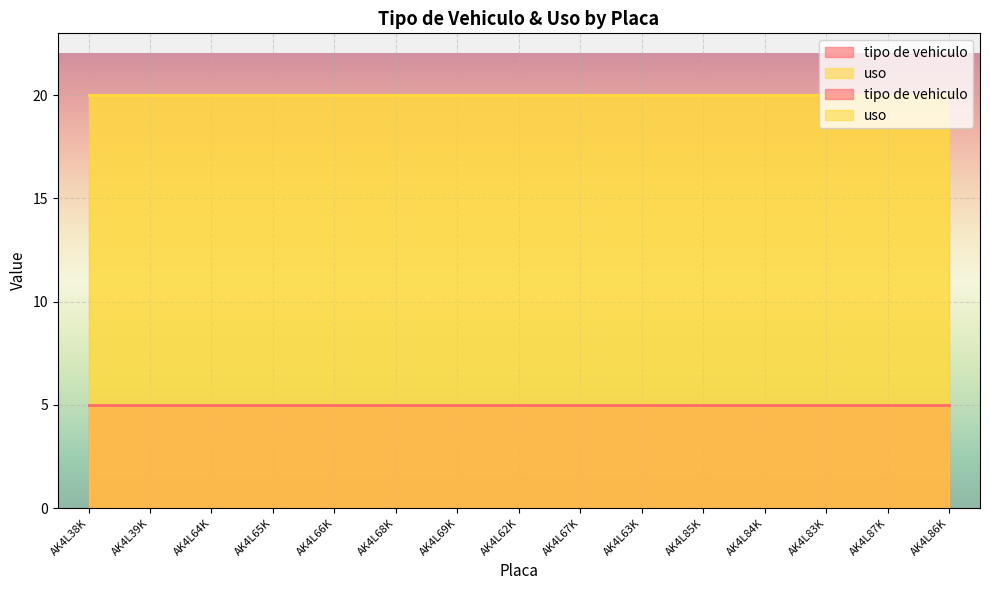

At which category is the sum across all series the highest?

AK4L38K